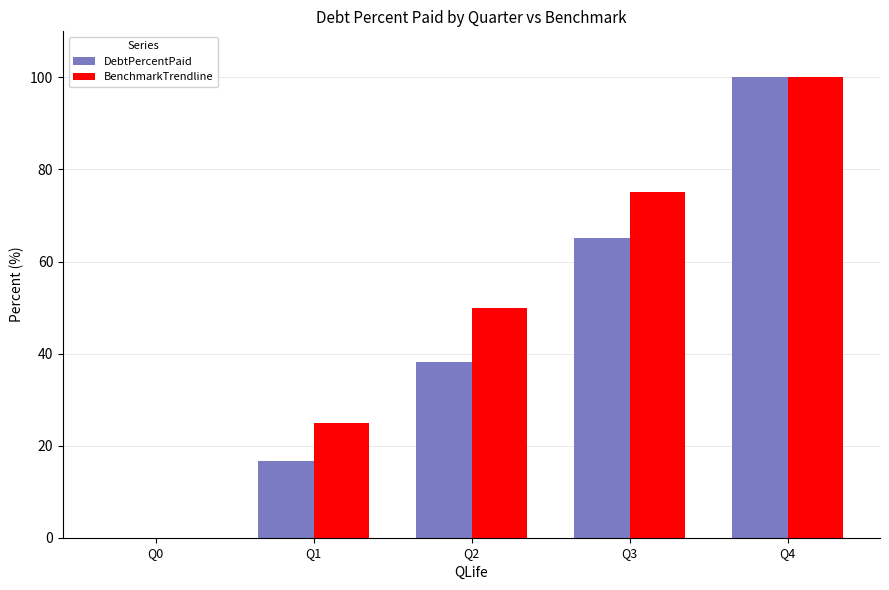

Reading right to left, transcribe all the data shown in this chart.

DebtPercentPaid: 100.0	65.2	38.2	16.8	0.0
BenchmarkTrendline: 100.0	75.0	50.0	25.0	0.0